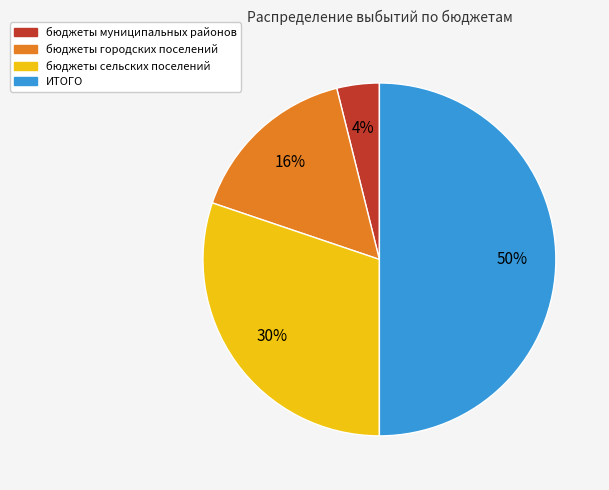

To the nearest percent, what is the difference between the largest and smallest slice percentages?

46%